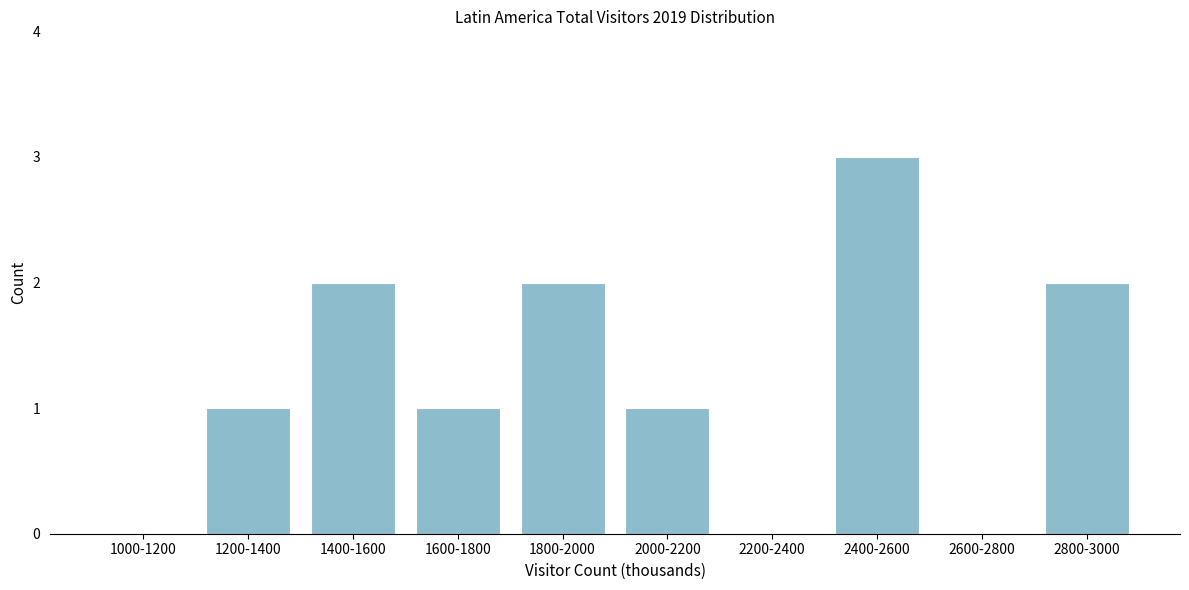

Reading left to right, transcribe all the data shown in this chart.

1000-1200=0	1200-1400=1	1400-1600=2	1600-1800=1	1800-2000=2	2000-2200=1	2200-2400=0	2400-2600=3	2600-2800=0	2800-3000=2